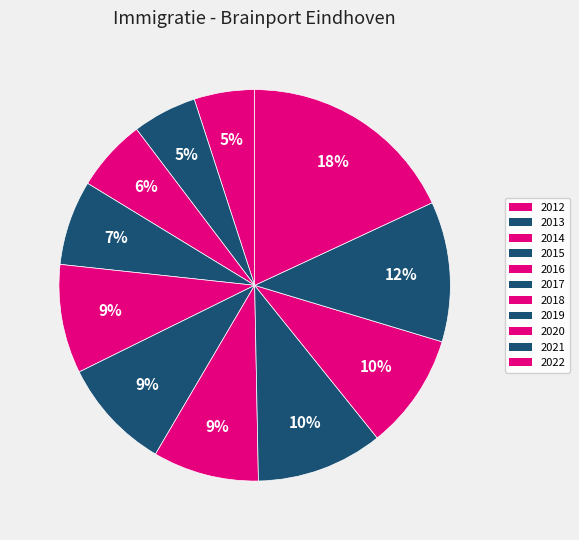

How many segments does this pie chart have?

11